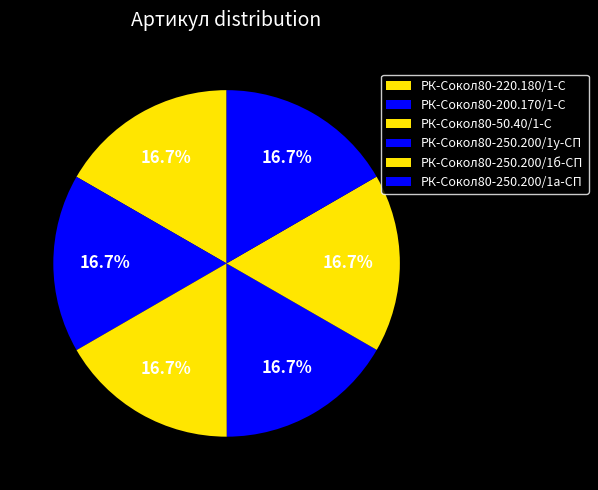

What percentage is the РК-Сокол80-250.200/1б-СП slice, to the nearest percent?

17%